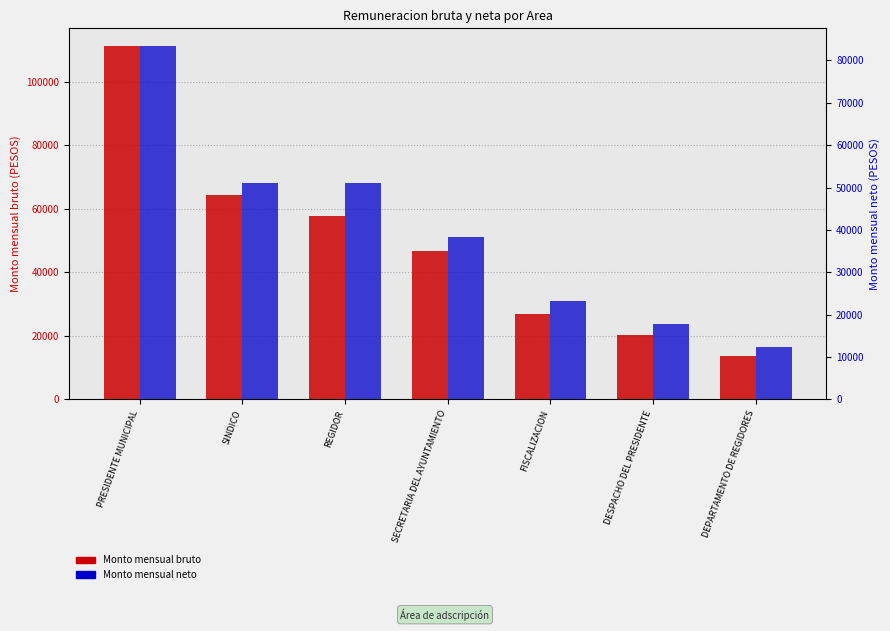

True or false: Monto mensual bruto has a value of 6432 at FISCALIZACION.

False